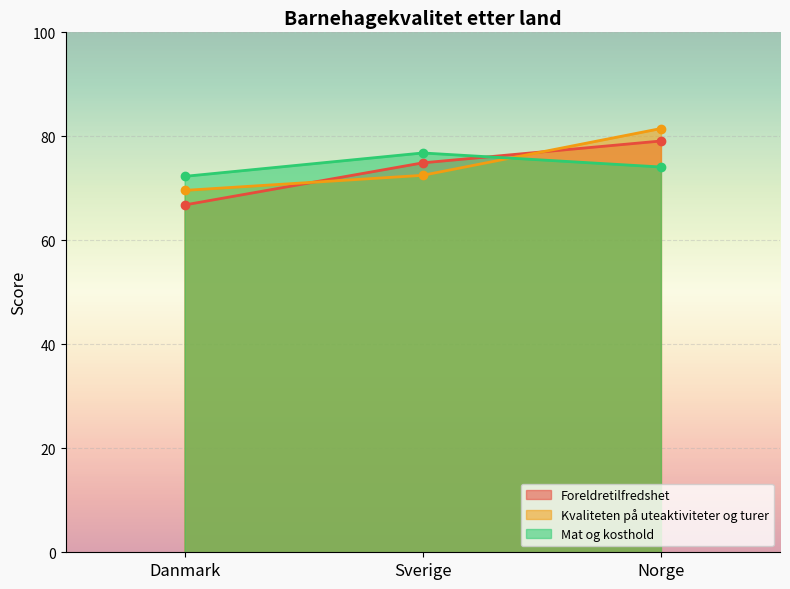

Is the value of Foreldretilfredshet at Danmark greater than the value of Kvaliteten på uteaktiviteter og turer at Sverige?

No